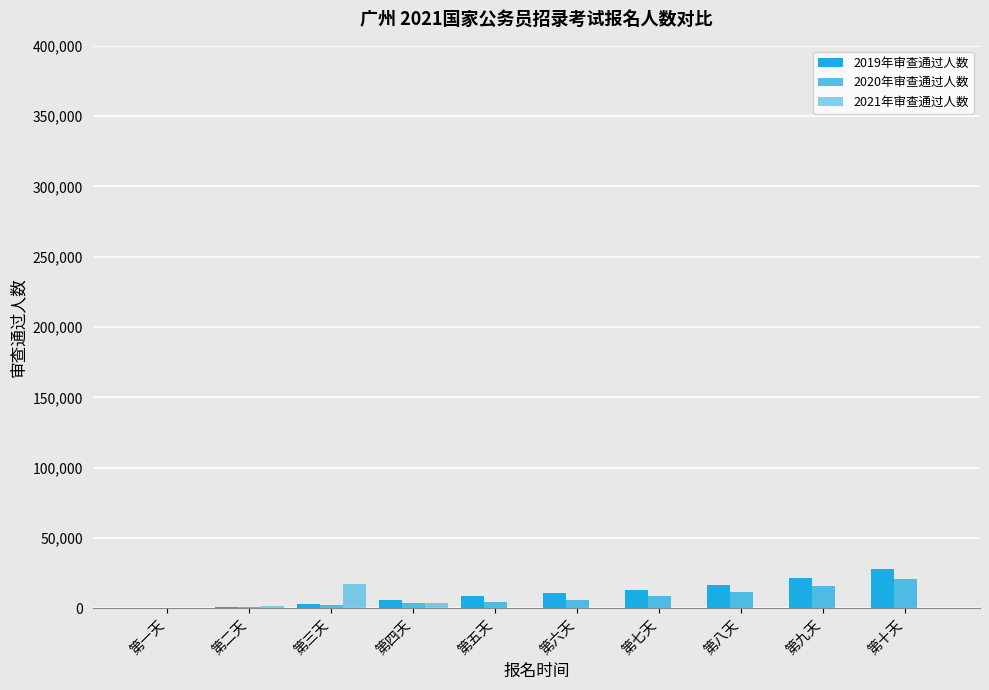

Between 第六天 and 第九天, which series saw the biggest shift?

2019年审查通过人数